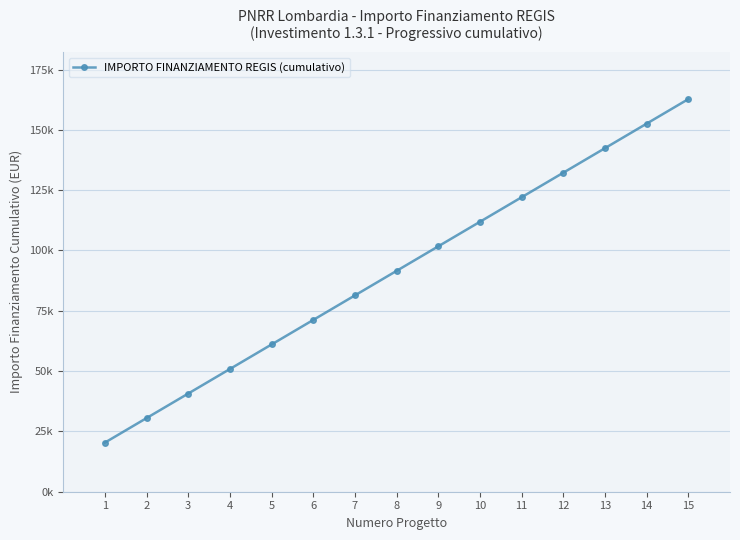

What is the difference between the maximum and minimum values?

142408